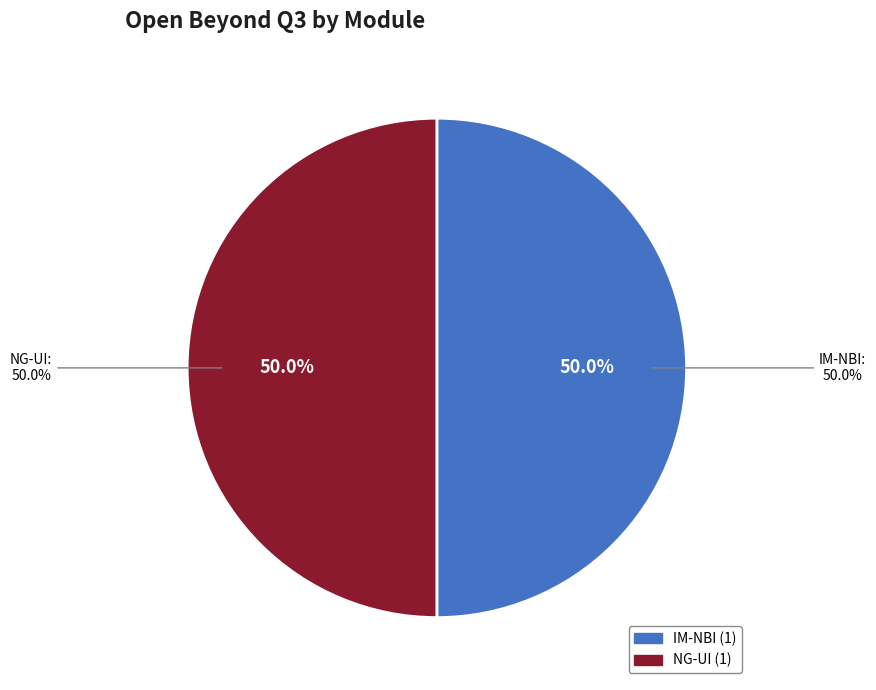

To the nearest percent, what portion does IM-NBI represent?

50%